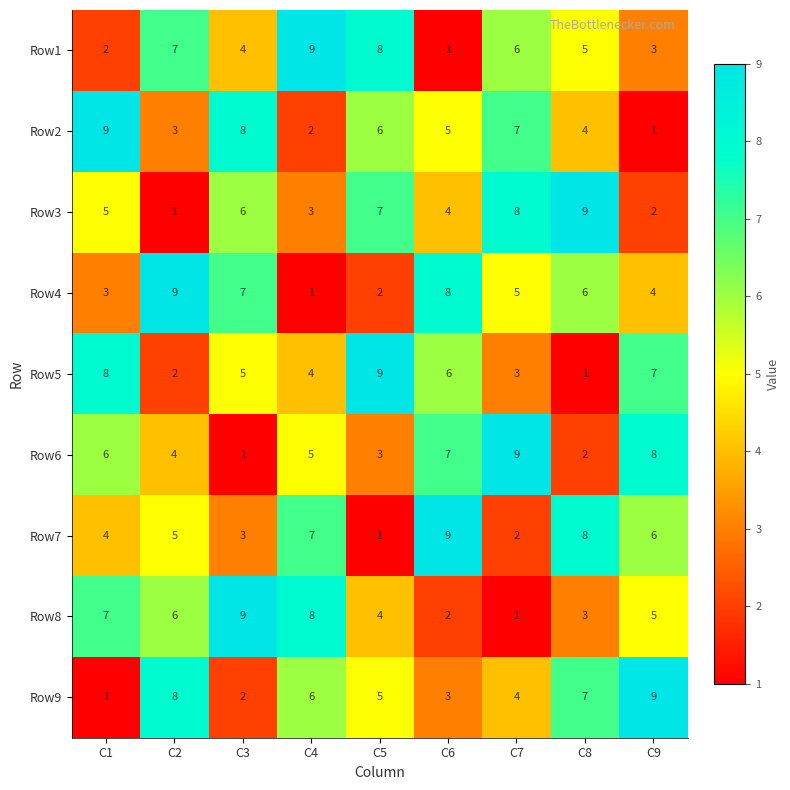

Where is Row9 nearest to the value 5?

C5